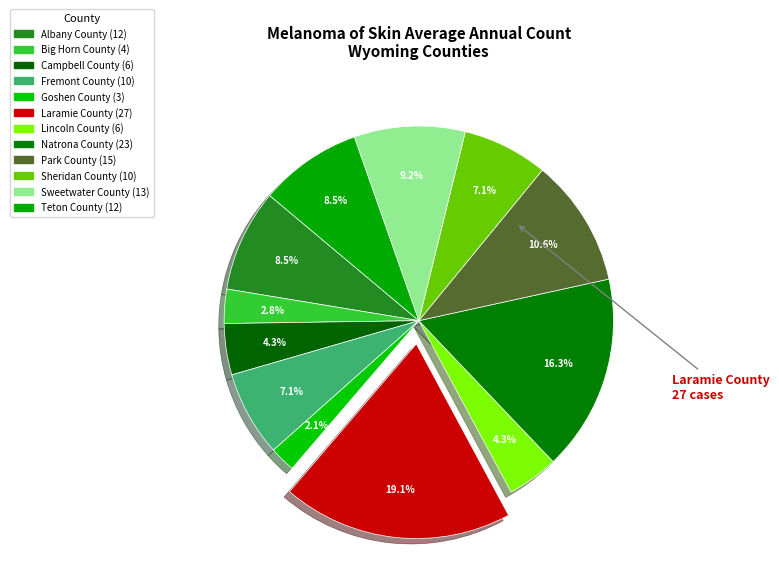

Does Sweetwater County account for over 50% of the chart?

No